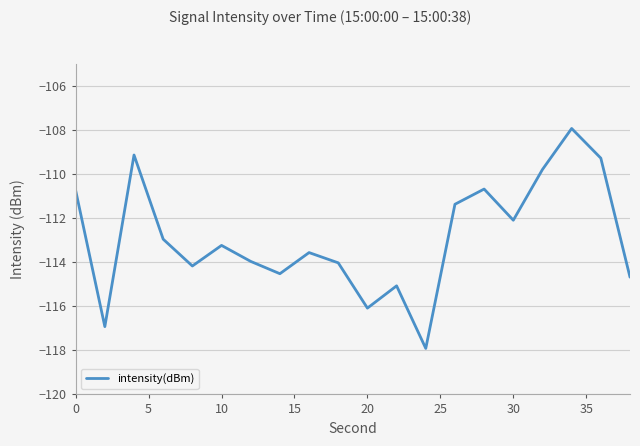

What is the difference between the maximum and minimum values?

10.0